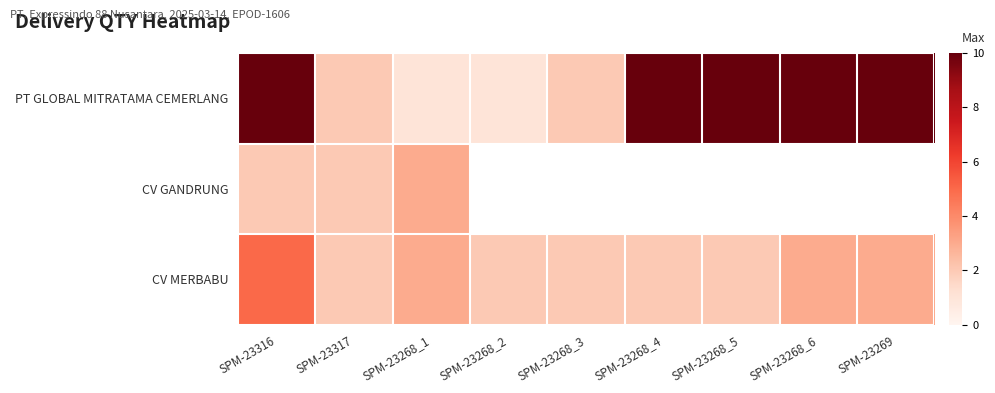

What is the difference between the maximum and second lowest values in the CV MERBABU series?

3.0